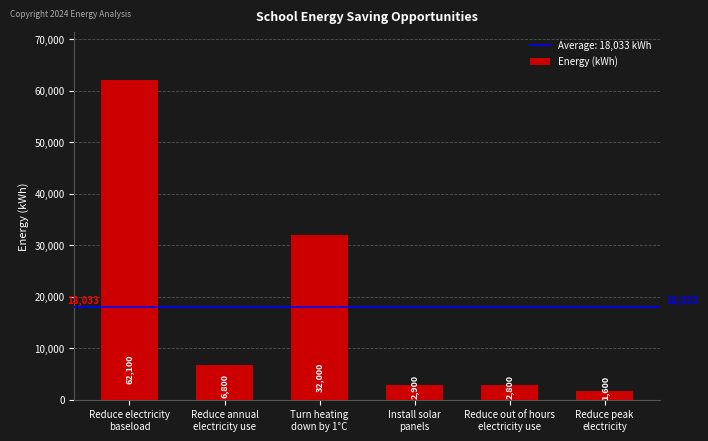

The value at Reduce annual
electricity use is 6800. True or false?

True